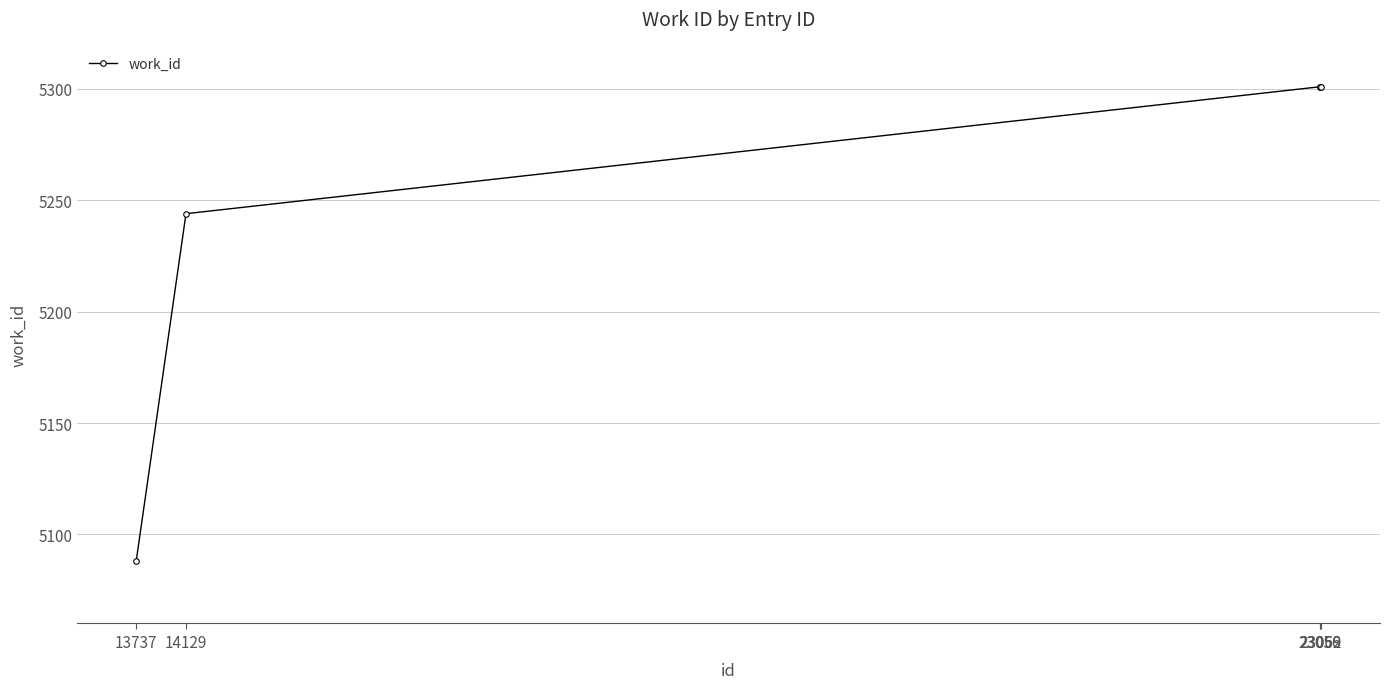

Reading left to right, list all the values displayed in this chart.

13737=5088	14129=5244	23056=5301	23059=5301	23062=5301